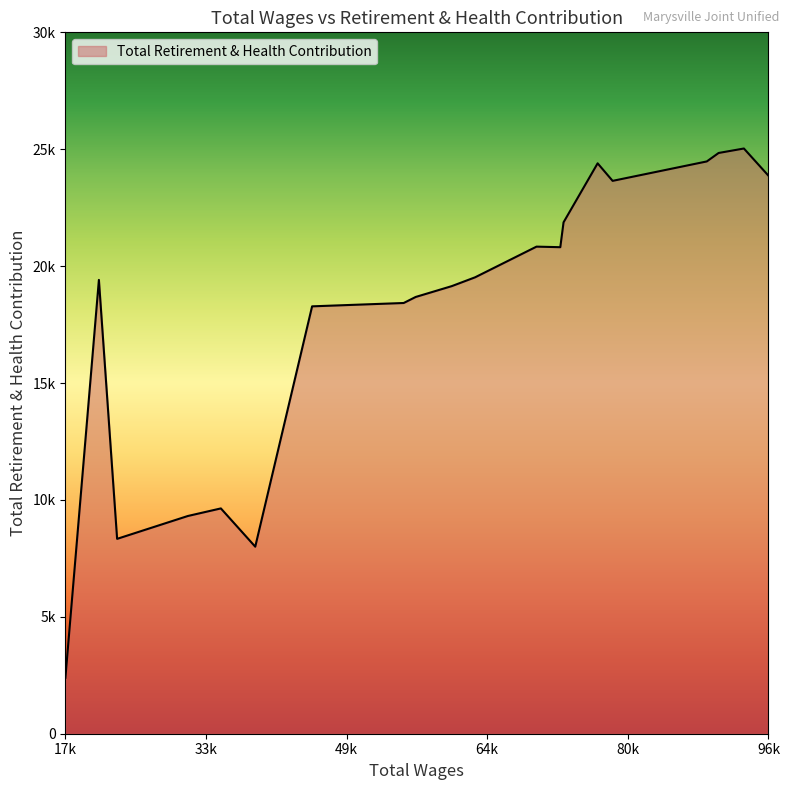

List the labels in order of value, smallest first.

17958.0, 39064.0, 23707.0, 31574.0, 35242.0, 45385.0, 55568.0, 56901.0, 60915.0, 21681.0, 63509.0, 72979.0, 70334.0, 73341.0, 78795.0, 96120.0, 77130.0, 89267.0, 90582.0, 93391.0